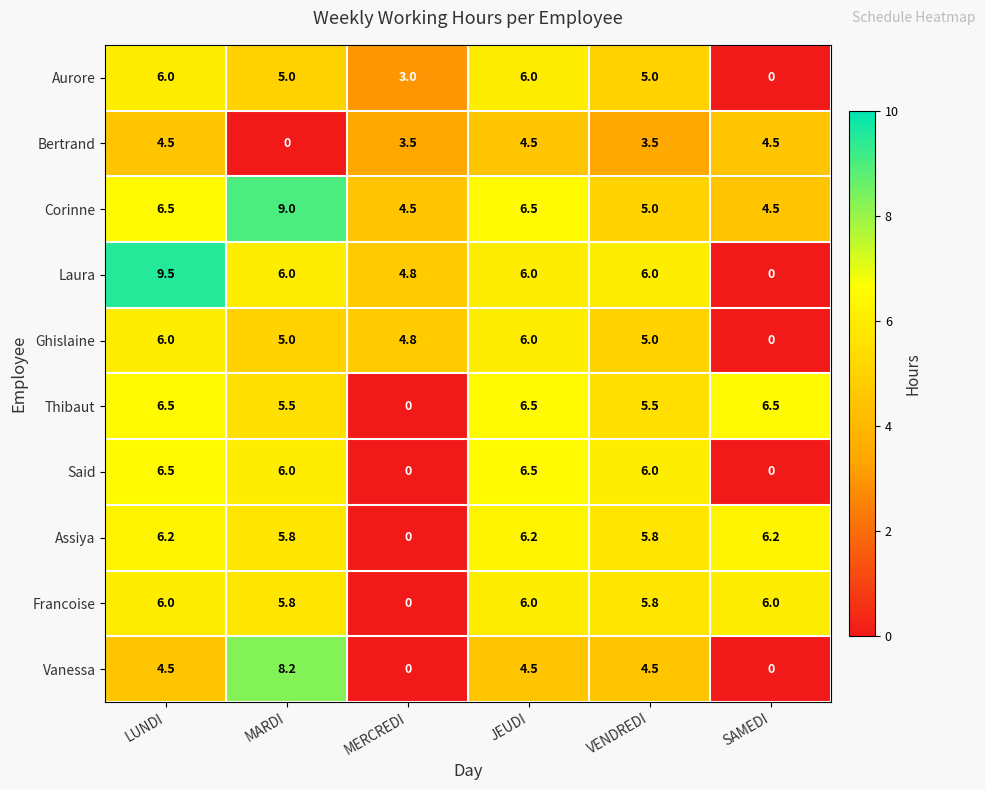

Is it true that Corinne equals 11.4 at JEUDI?

False